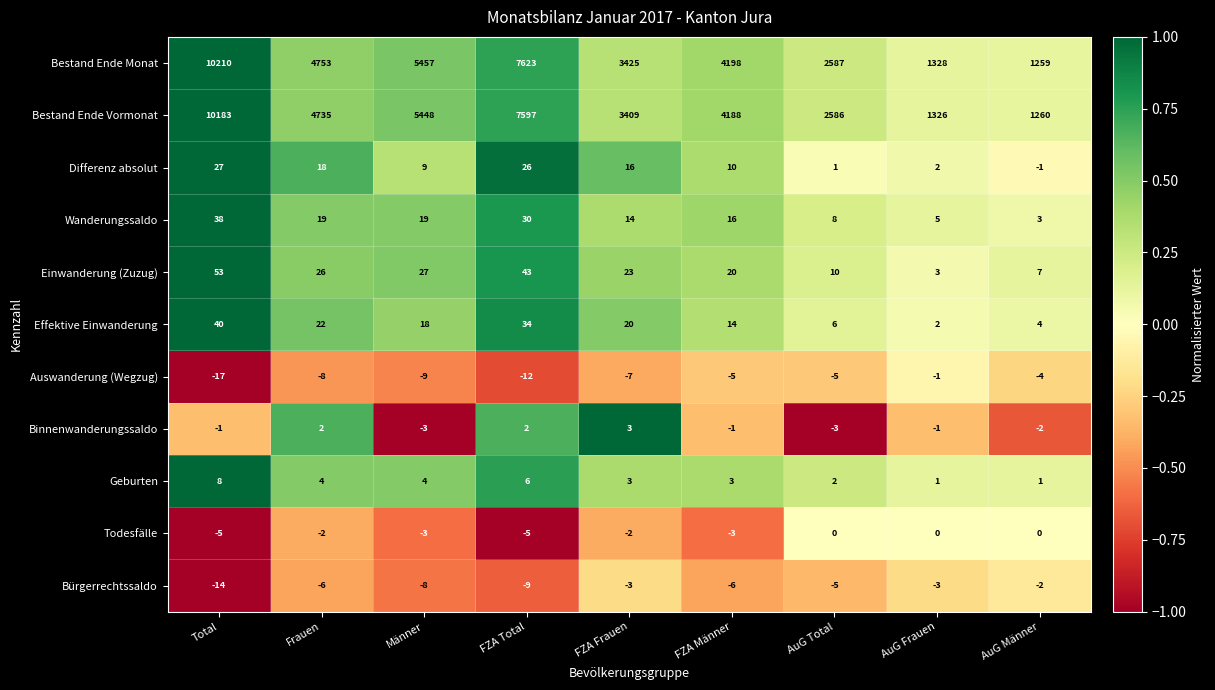

Is it true that Bestand Ende Monat equals 10210 at Total?

True